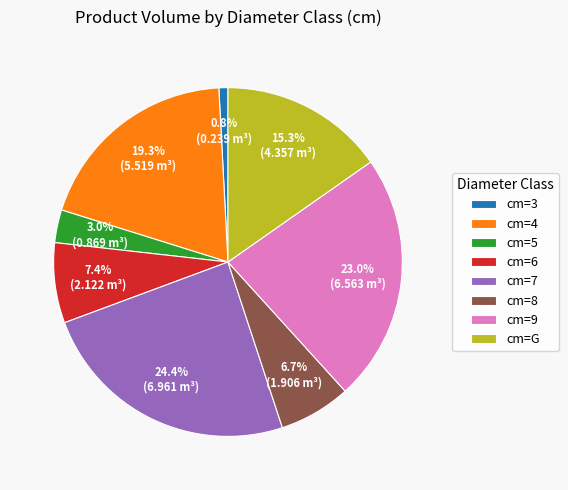

Count the number of slices in the pie.

8